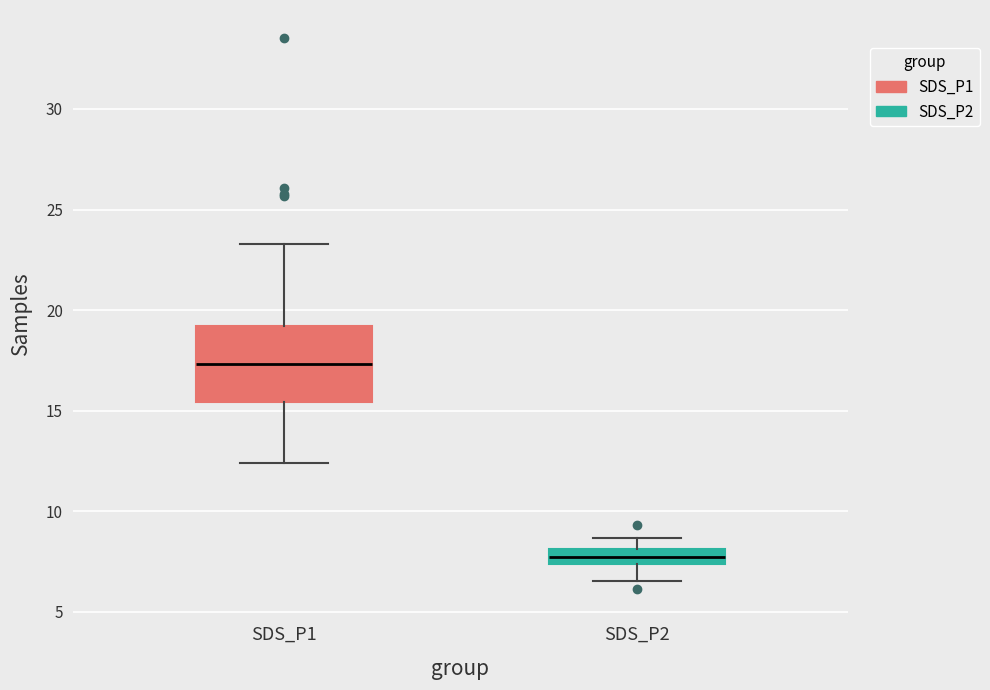

Where does the lower whisker of the box for SDS_P1 end on the y-axis? The values are not printed on the chart, so give them approximately, as read against the axis.

12.5